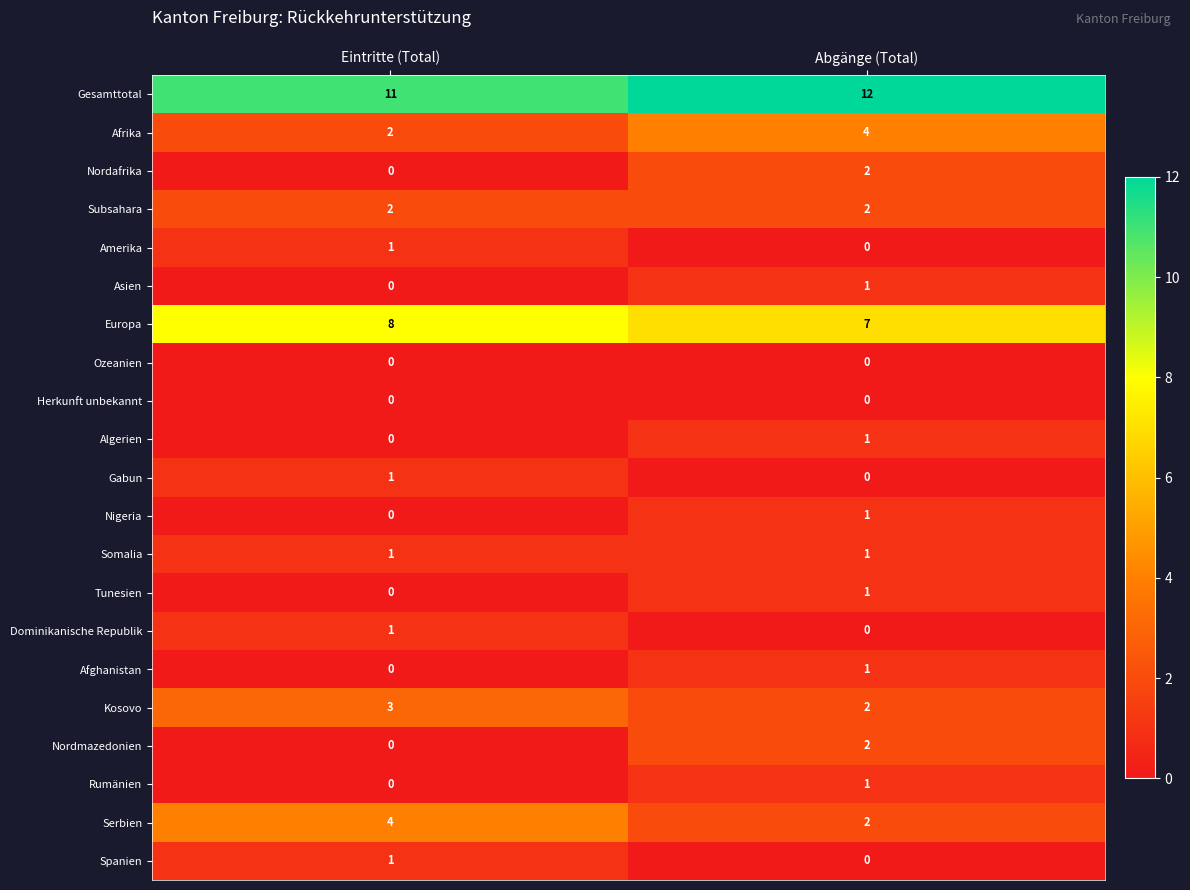

The value of Gabun at Abgänge (Total) is 0. True or false?

True